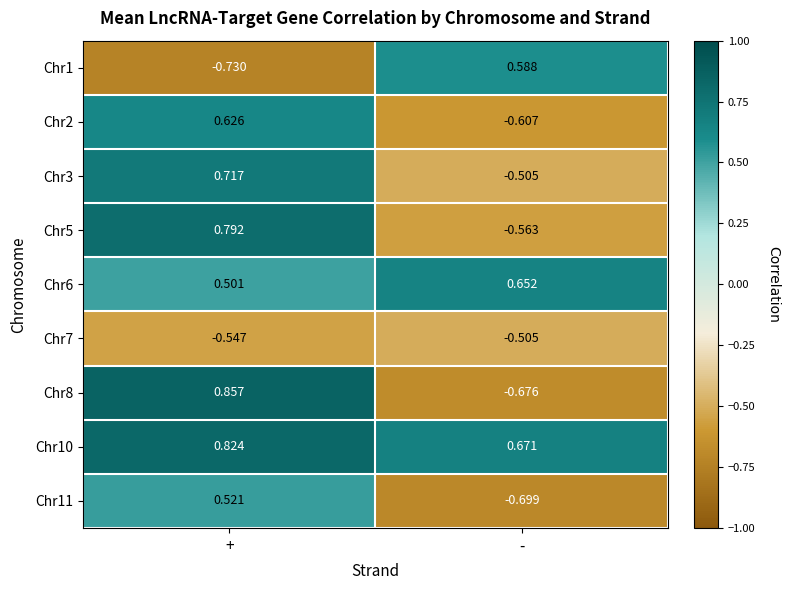

At which label does Chr10 reach its peak?

+